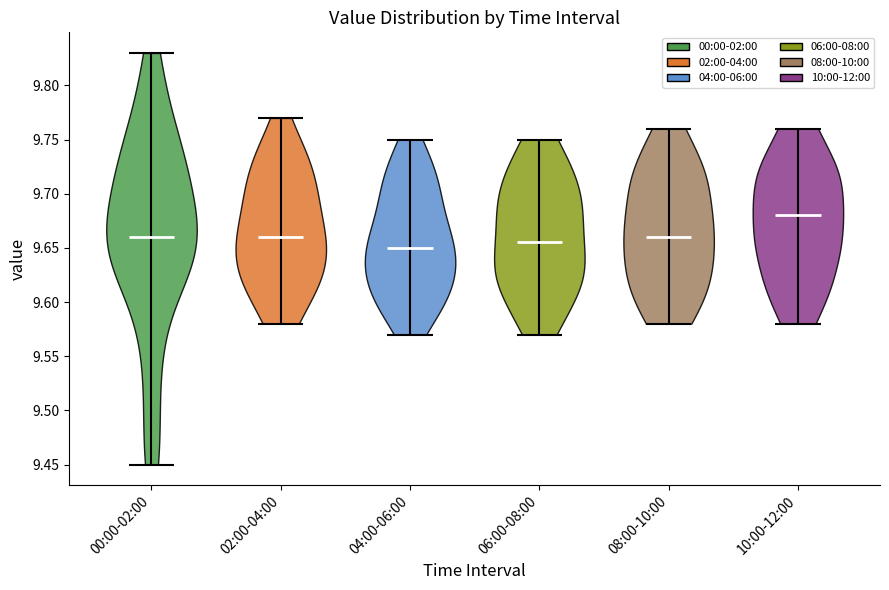

Reading left to right, read every violin against the y-axis: where its median line is, and the lowest and highest points it reaches. The values are not printed on the chart, so give them approximately, as read against the axis.

00:00-02:00: median line 9.660, lowest point 9.450, highest point 9.830
02:00-04:00: median line 9.660, lowest point 9.580, highest point 9.770
04:00-06:00: median line 9.650, lowest point 9.570, highest point 9.750
06:00-08:00: median line 9.655, lowest point 9.570, highest point 9.750
08:00-10:00: median line 9.660, lowest point 9.580, highest point 9.760
10:00-12:00: median line 9.680, lowest point 9.580, highest point 9.760